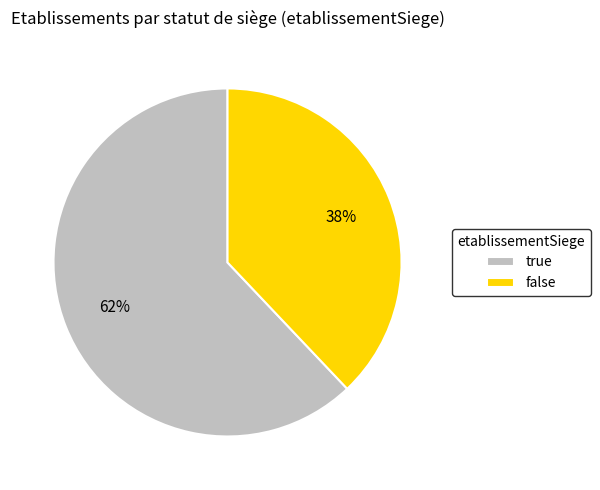

To the nearest percent, what is the combined percentage of false and true?

100%